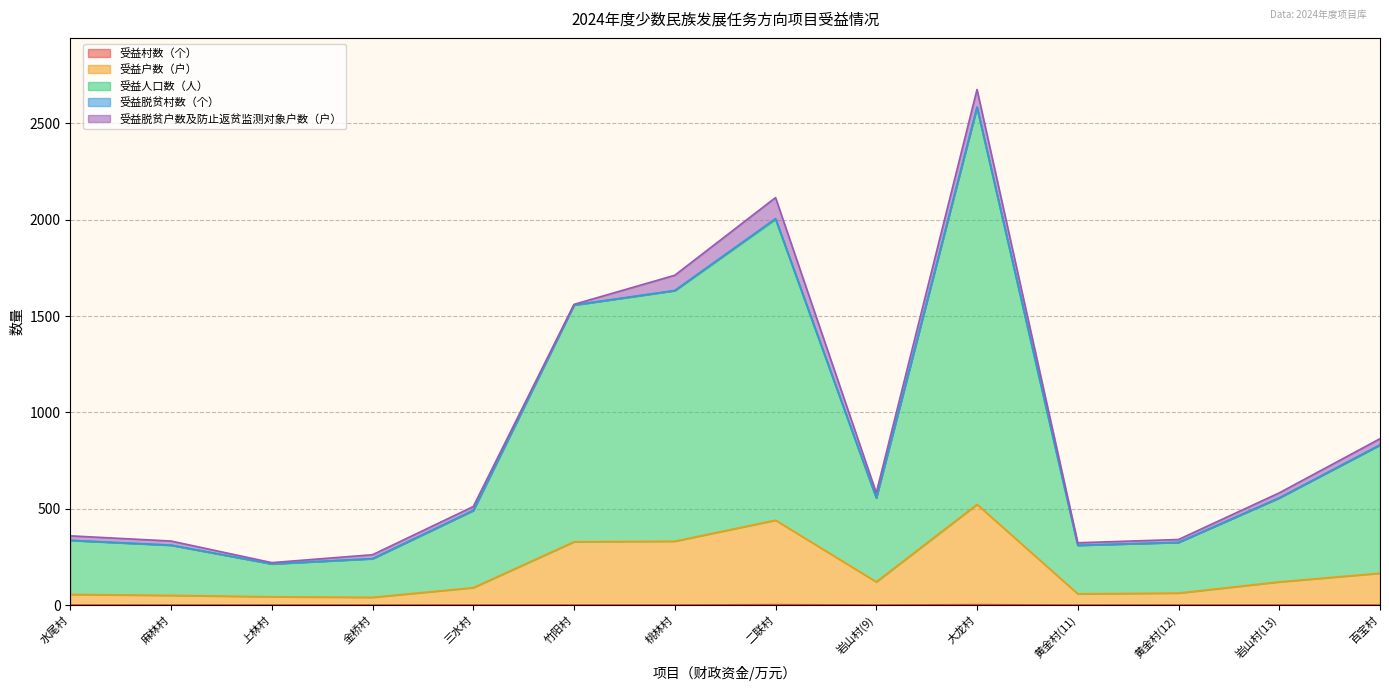

What is the label of the 5th point from the right?

大龙村